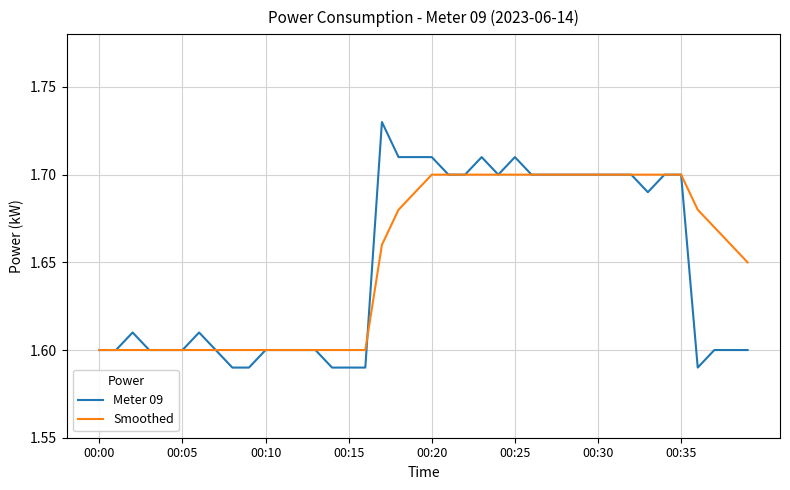

Which series has the largest range (max minus min)?

Meter 09